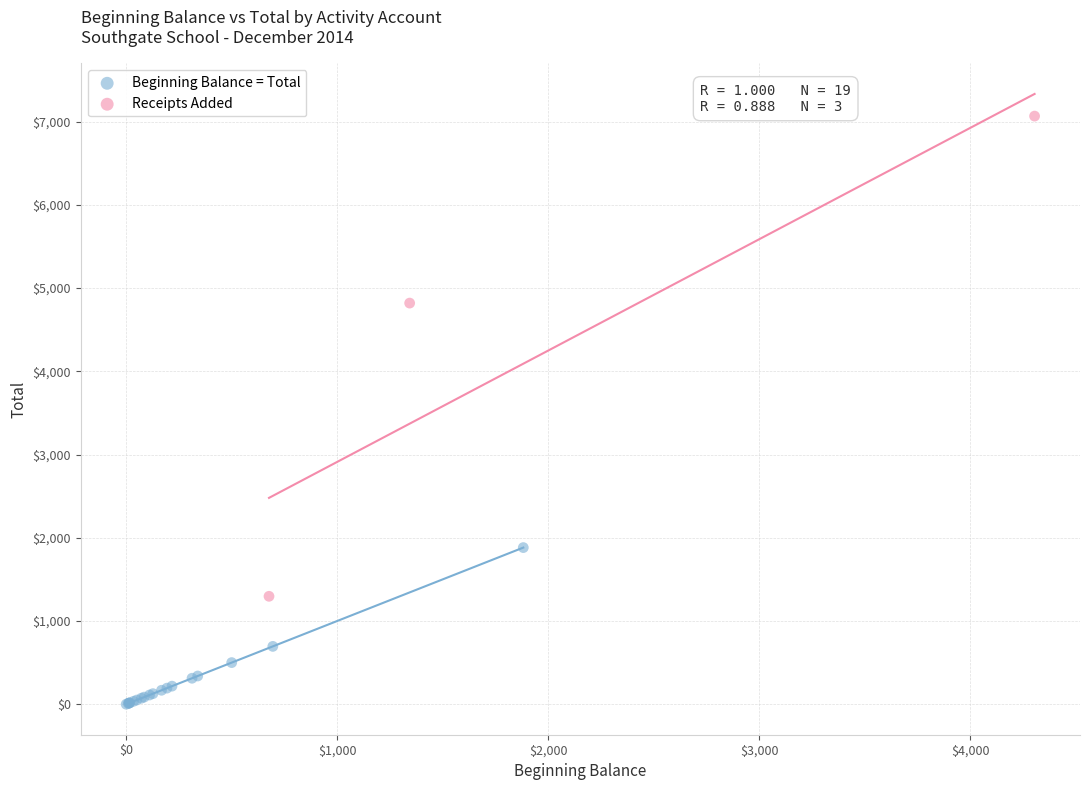

Which series contains the lowest Y value?

Beginning Balance = Total